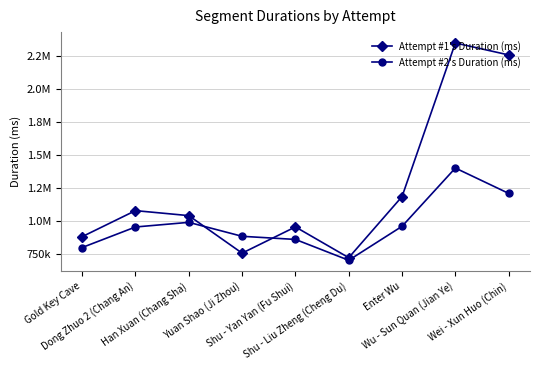

True or false: Attempt #1's Duration (ms) has a value of 380520 at Han Xuan (Chang Sha).

False